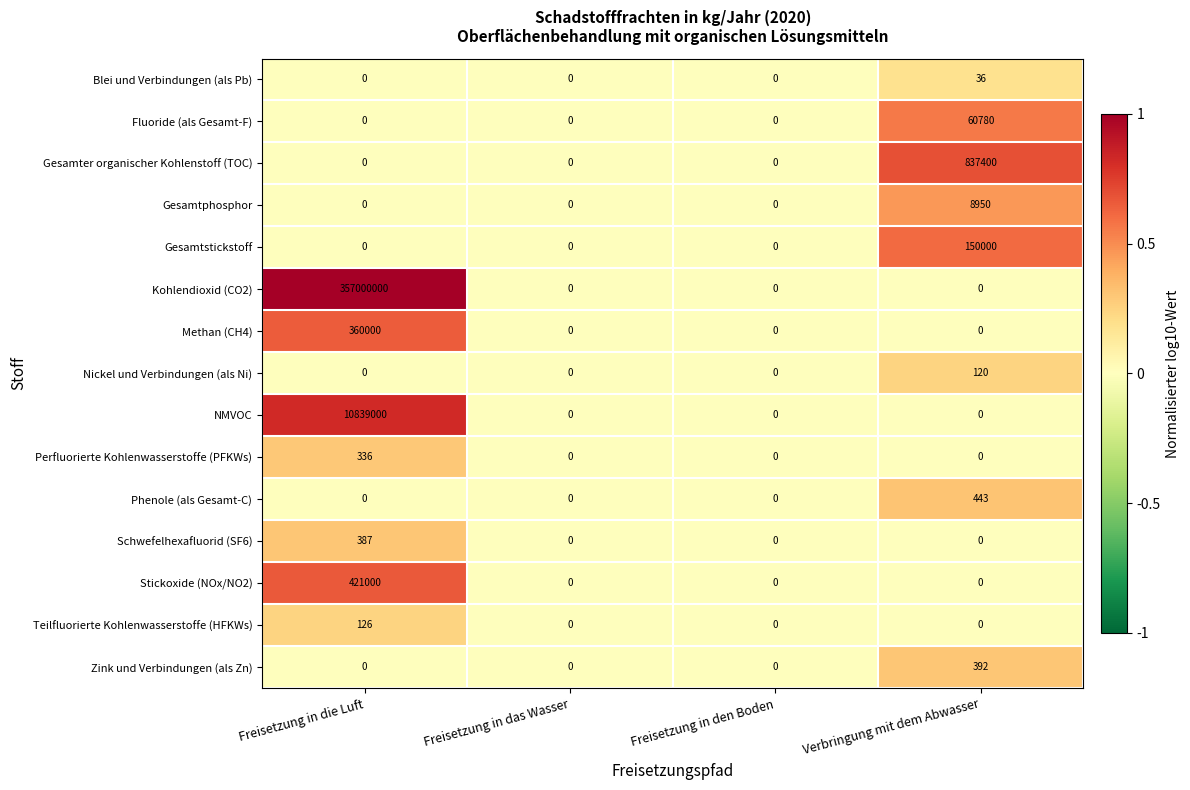

What is the maximum value shown in the chart?

357000000